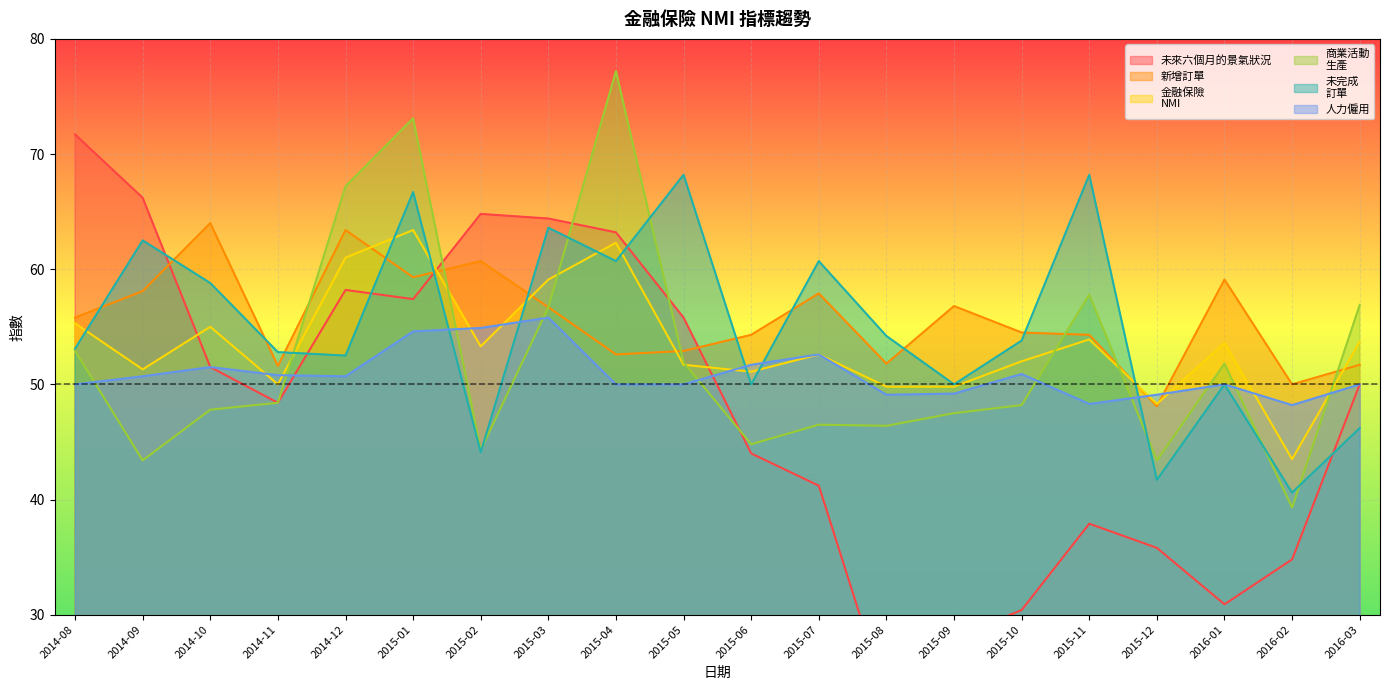

What is the total value across all series at 2015-11?

320.4